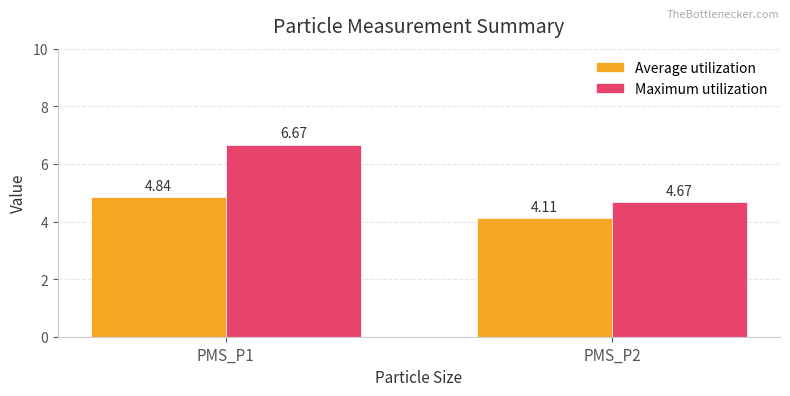

Which series changed the most between PMS_P1 and PMS_P2?

Maximum utilization